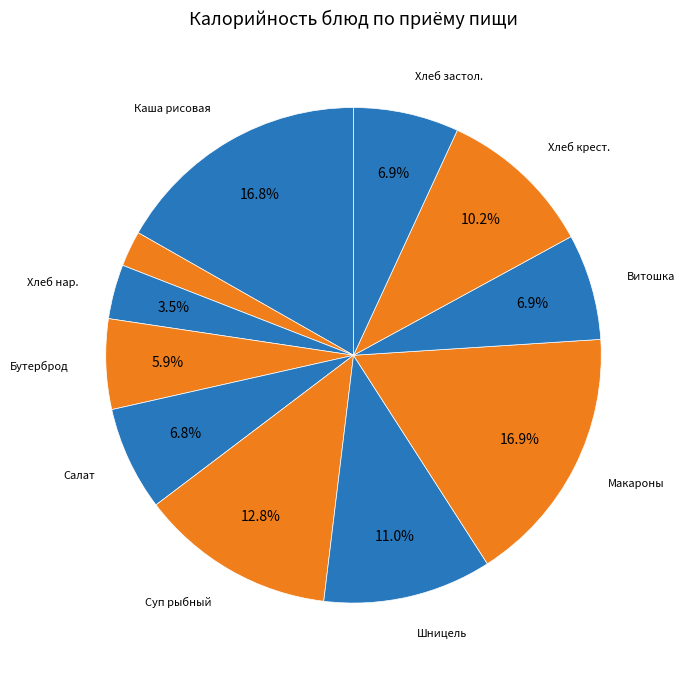

How many slices are in this pie chart?

11